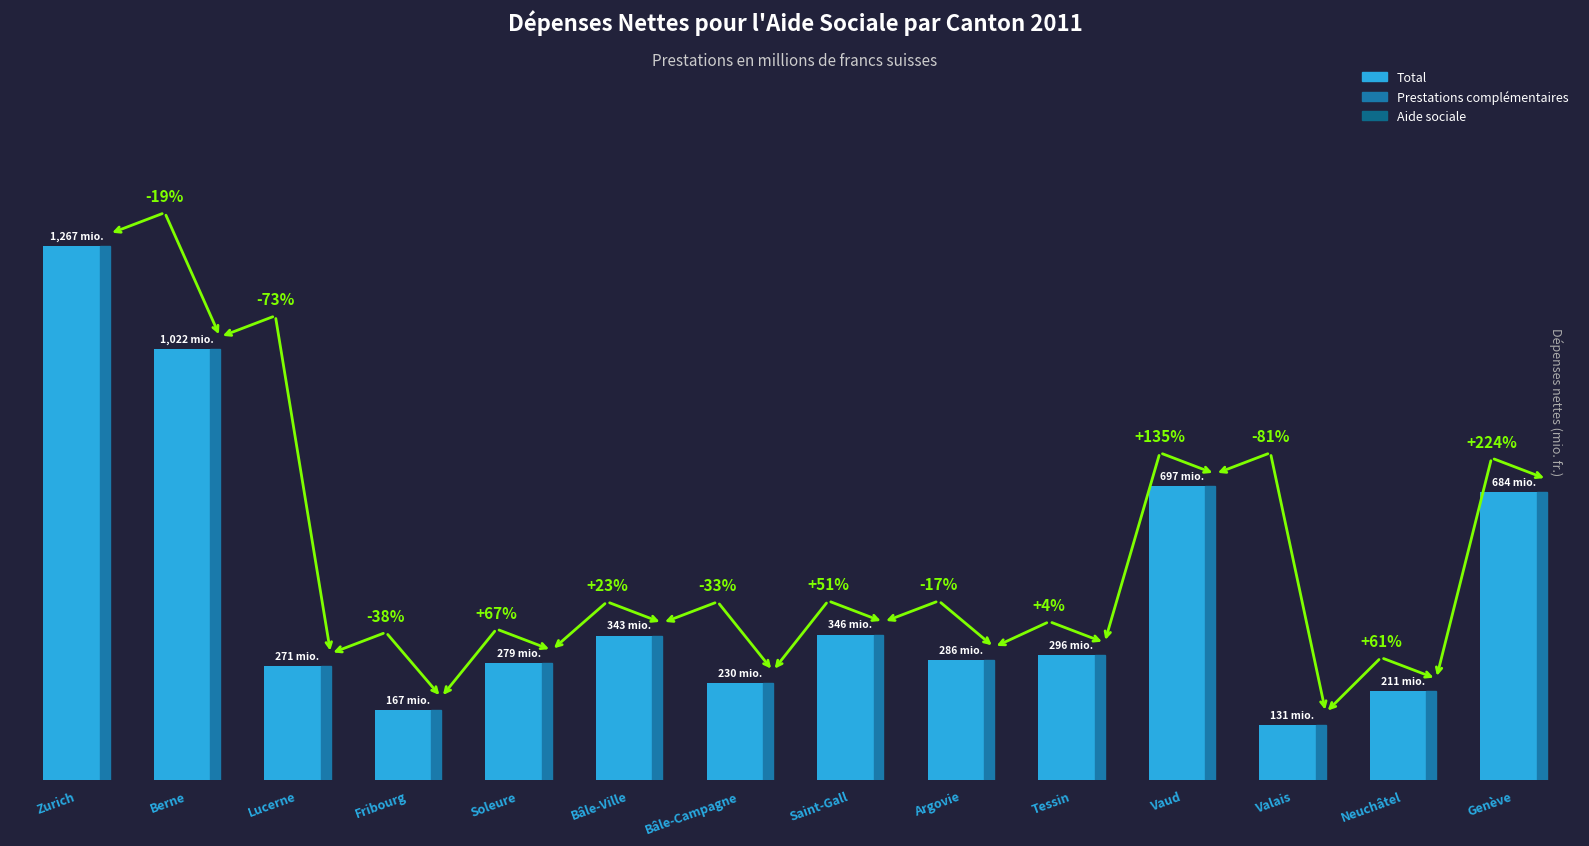

What is the minimum value shown in the chart?

130.7